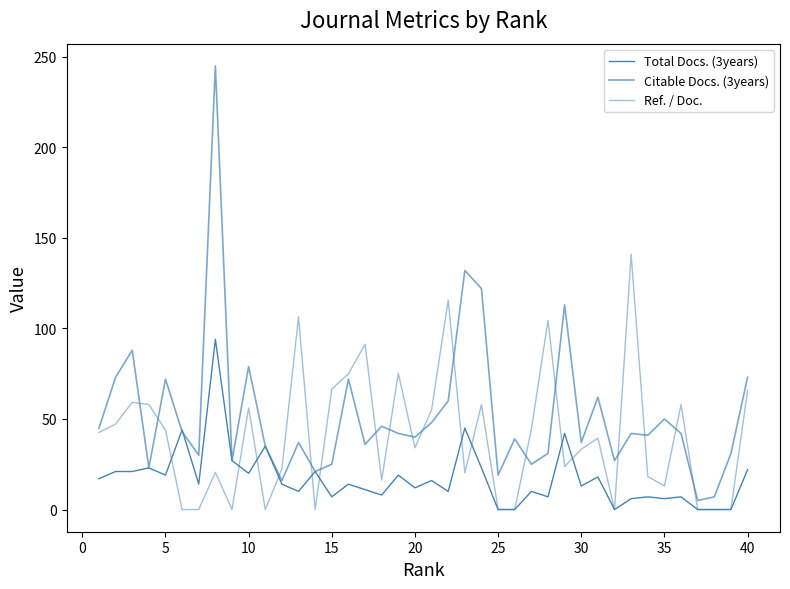

After their last crossing, which series has the higher values: Total Docs. (3years) or Ref. / Doc.?

Ref. / Doc.